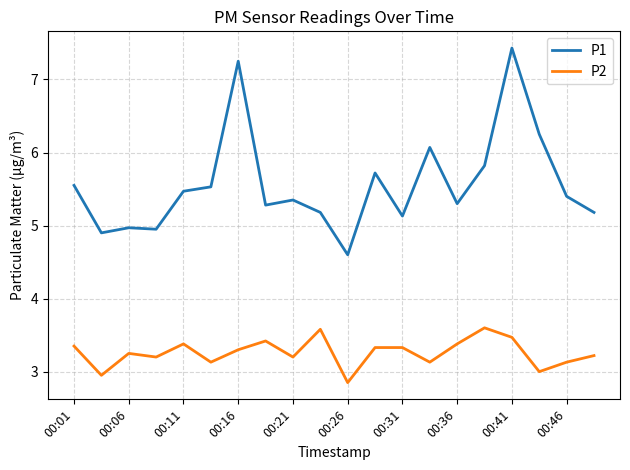

What is the lowest value of the P1 series?

4.6